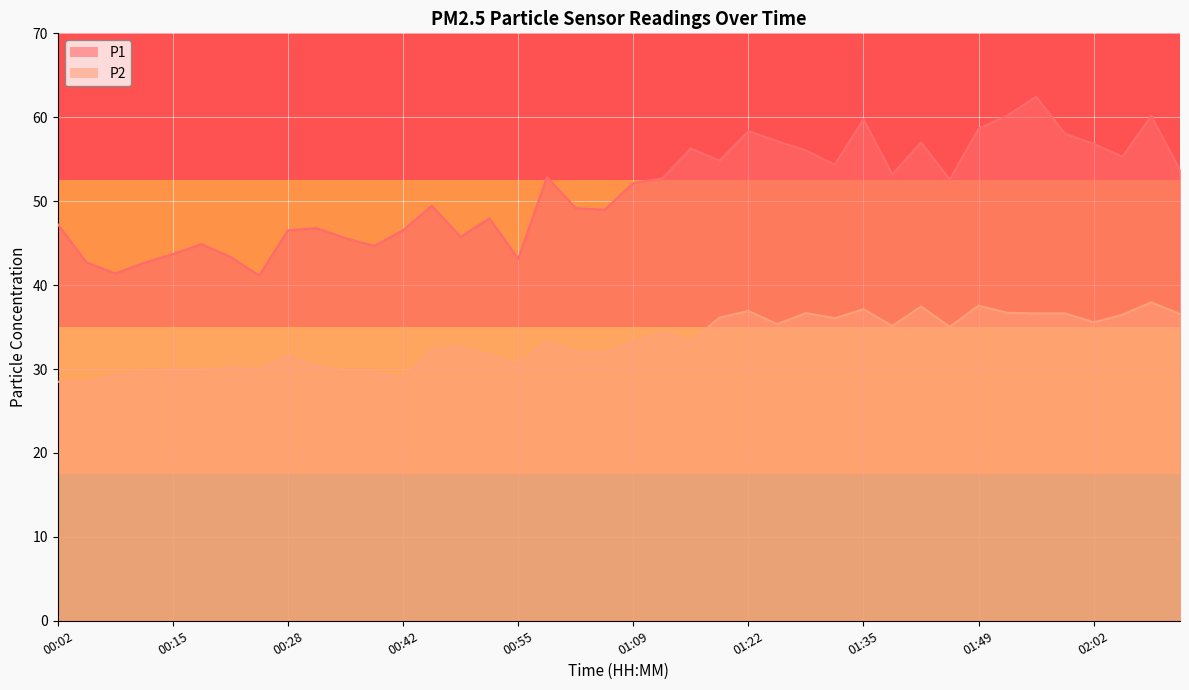

True or false: P2 and P1 cross at least once.

False